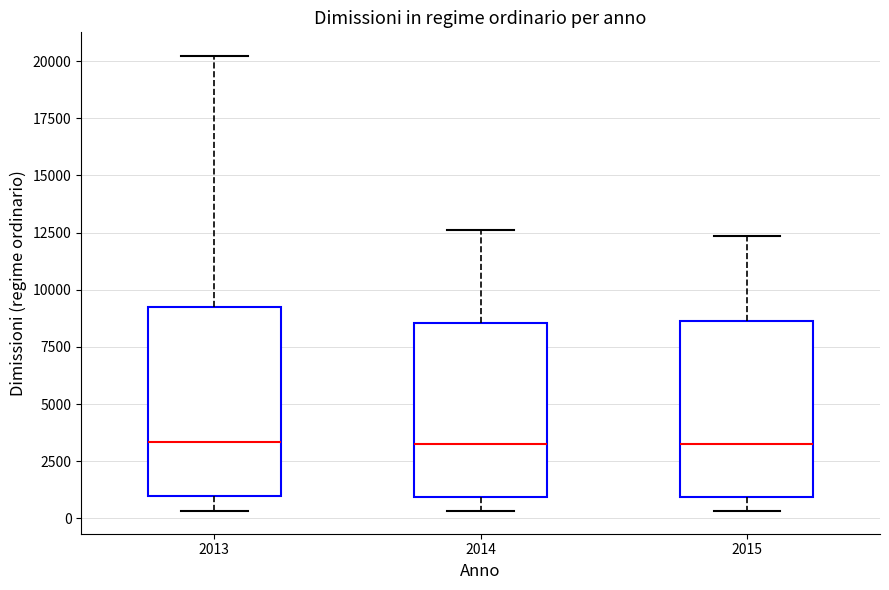

Where does the median line of the box at x = 2013 sit on the y-axis? The values are not printed on the chart, so give them approximately, as read against the axis.

3500